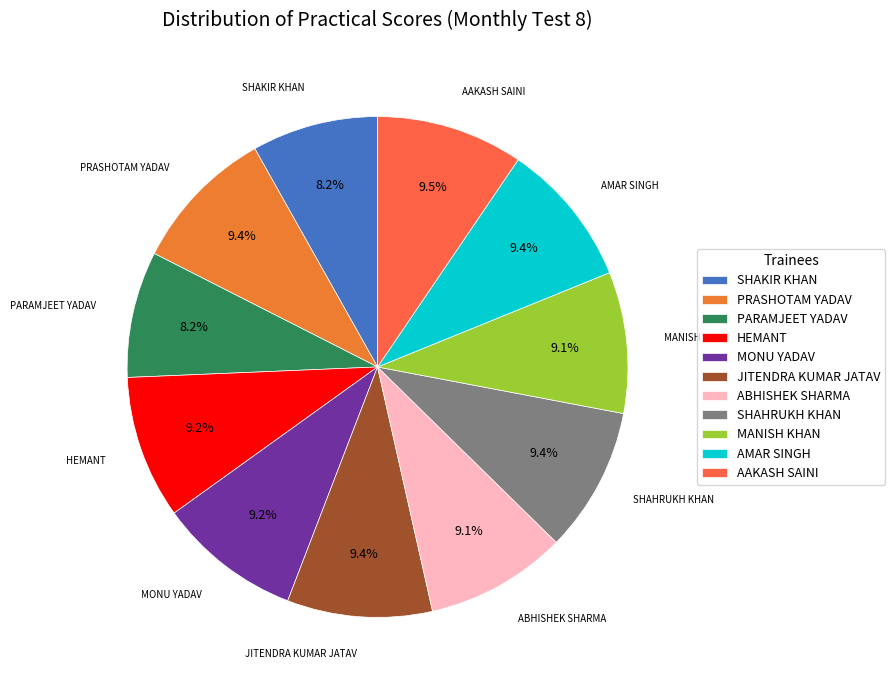

Which has a higher value, MONU YADAV or SHAKIR KHAN?

MONU YADAV